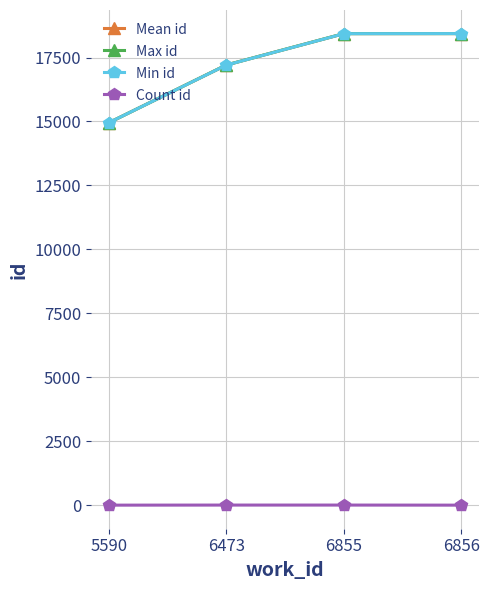

How many distinct data groups are displayed?

4